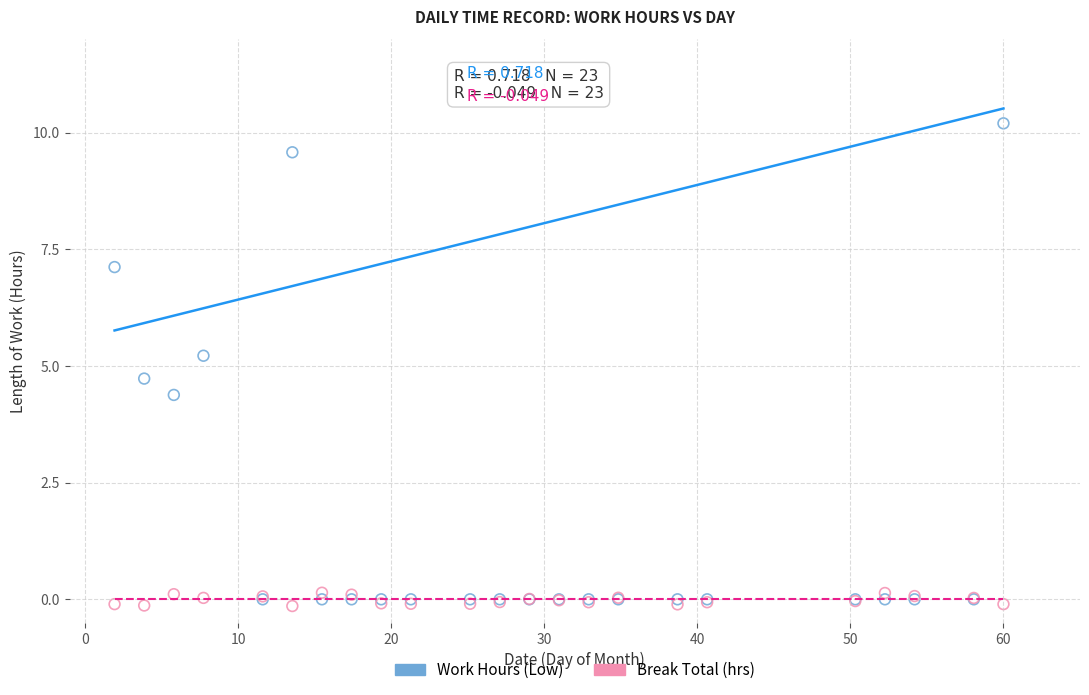

What are all the series names shown in the legend?

Work Hours (Low), Break Total (hrs)